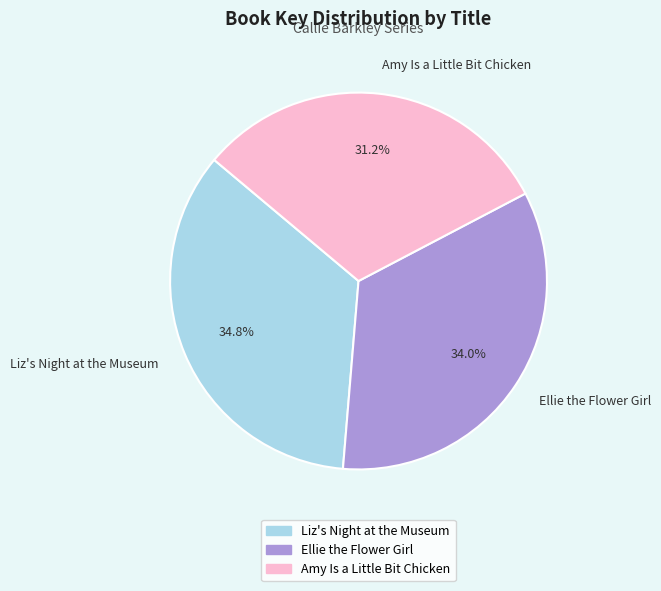

True or false: Ellie the Flower Girl accounts for 41% of the total.

False